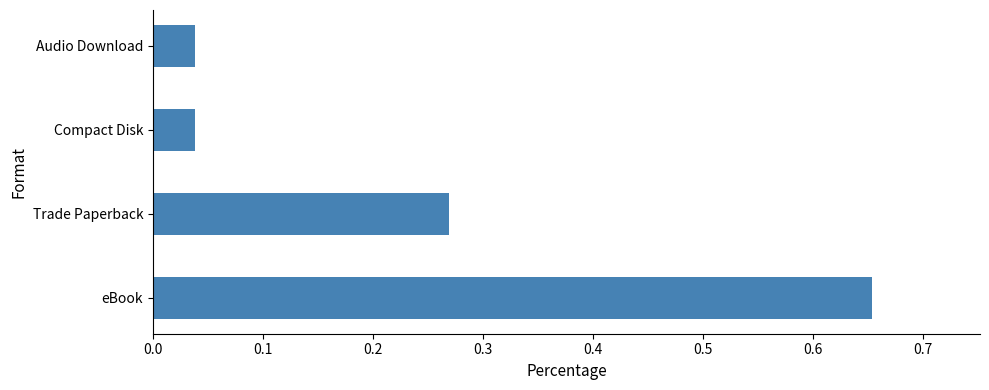

Does the chart contain any negative values?

No